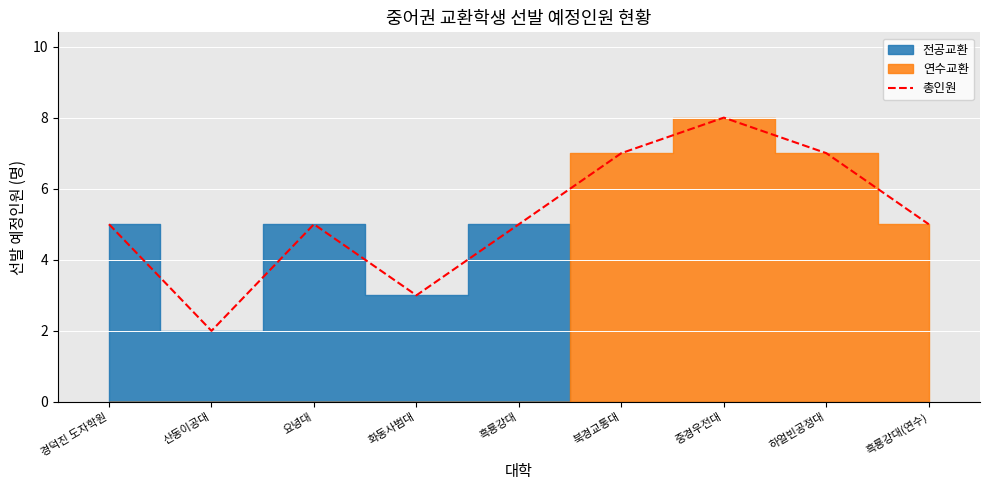

What is the change in value from 중경우전대 to 하얼빈공정대?

-1